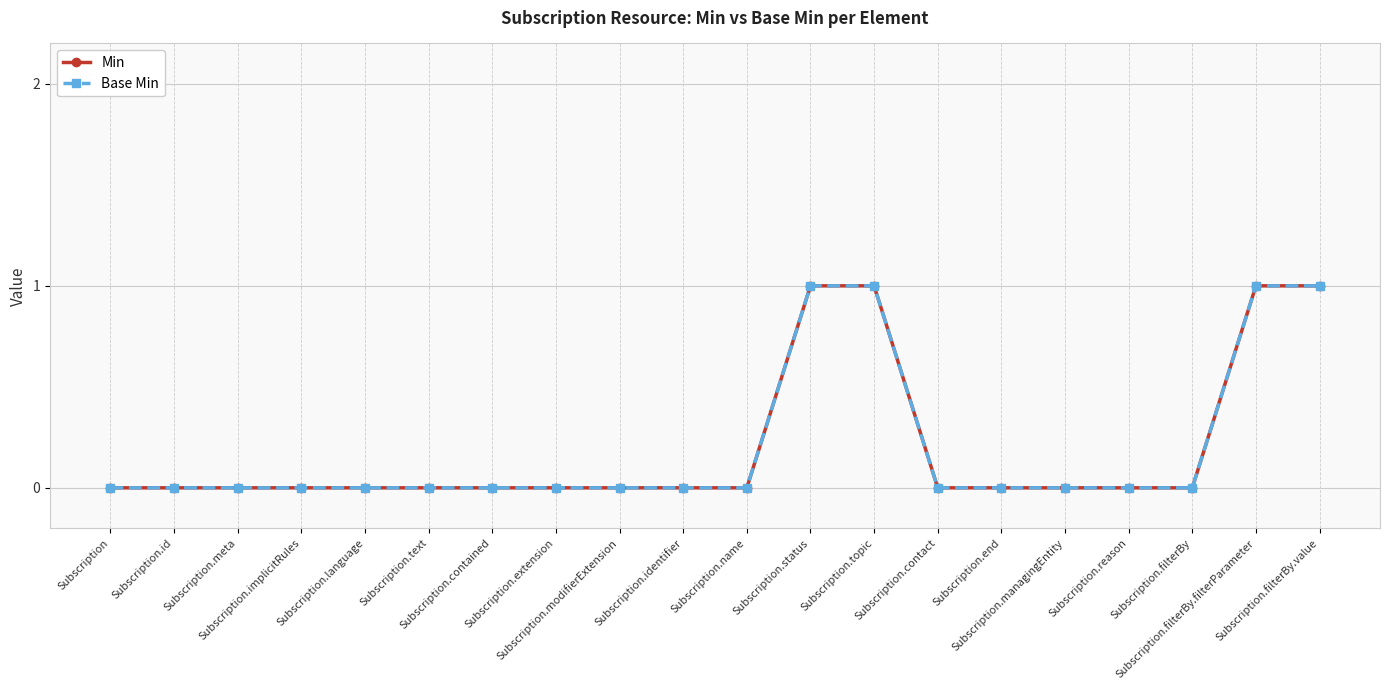

Which series has the widest spread of values?

Min